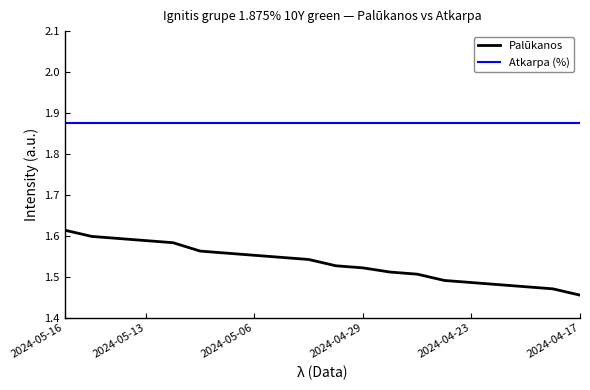

Count the number of data series in this chart.

2